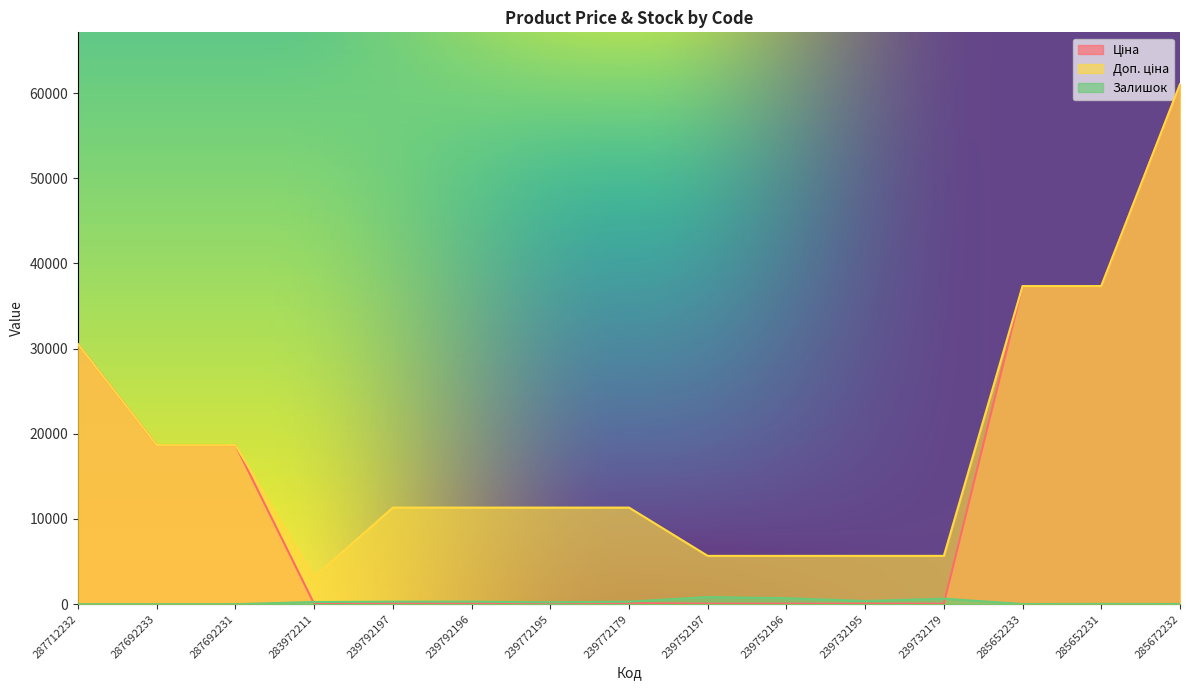

Which series has the widest spread of values?

Ціна